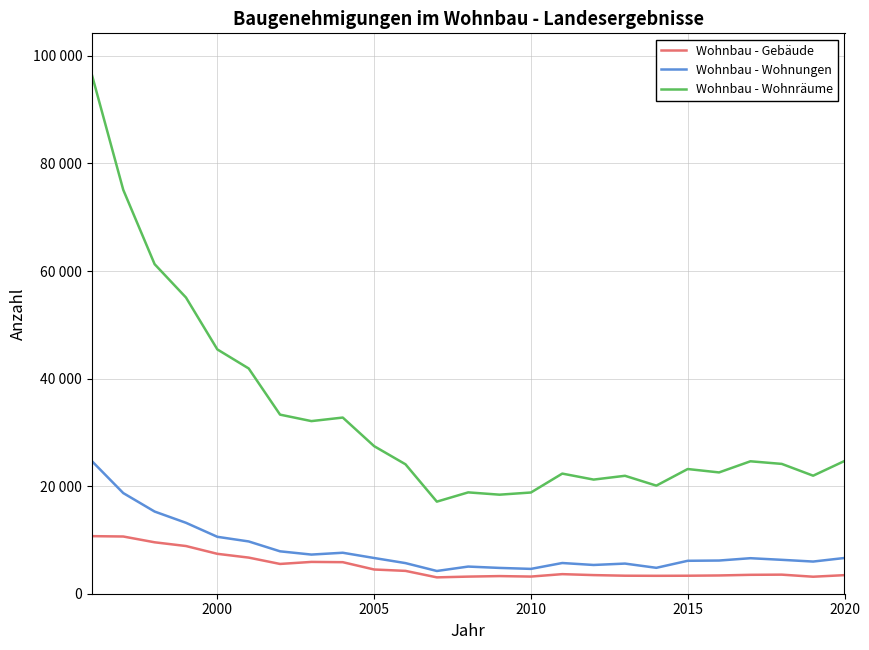

True or false: Wohnbau - Gebäude and Wohnbau - Wohnungen intersect in this chart.

False